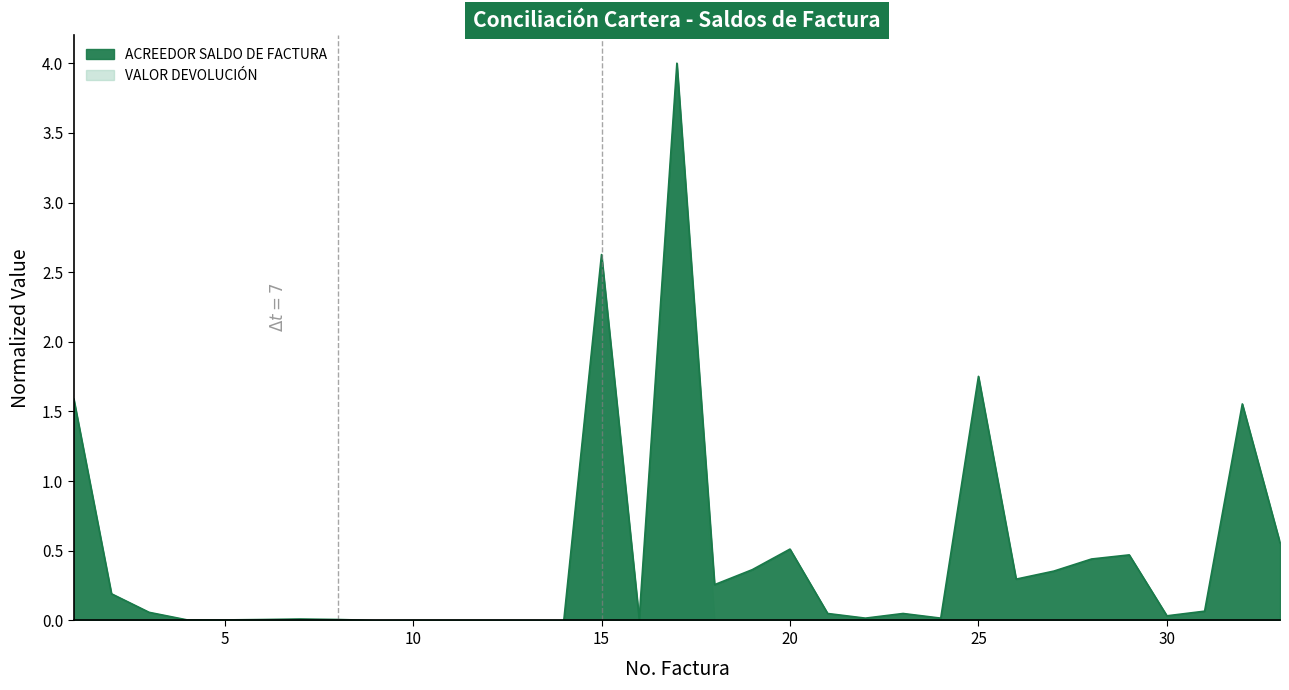

The chart shows a value of 0.3 at 2. True or false?

False